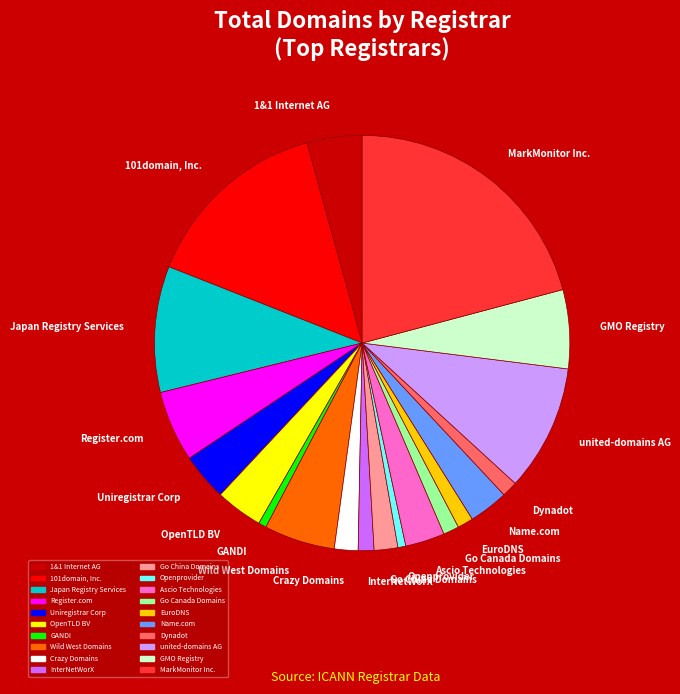

Which has a higher value, EuroDNS or Wild West Domains?

Wild West Domains